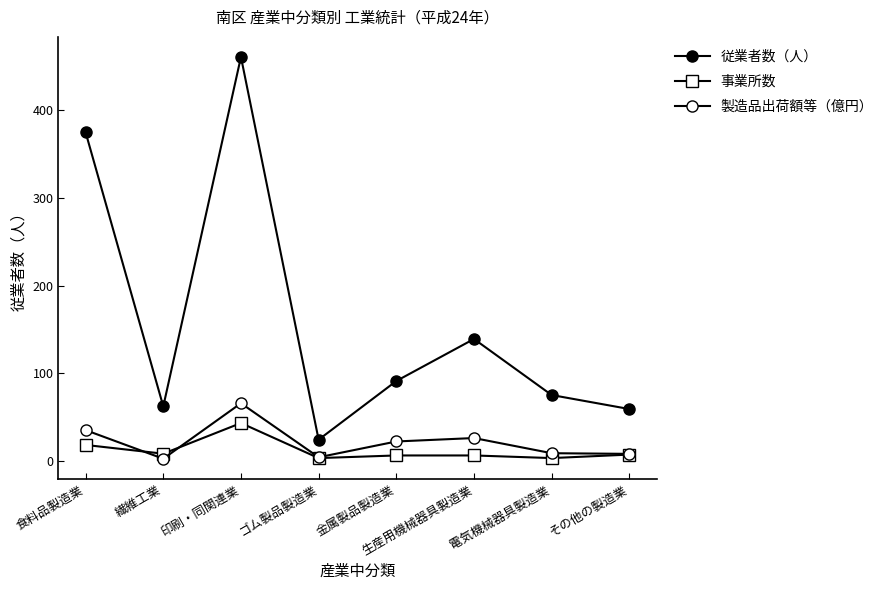

At how many categories does at least one series exceed 443?

1